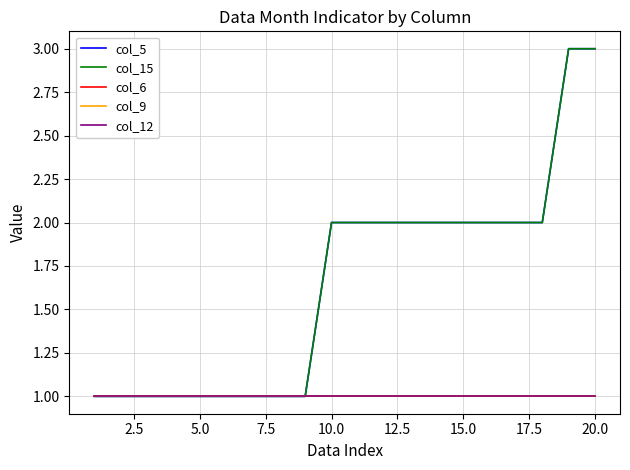

Is this an area chart (filled region under the line)?

No